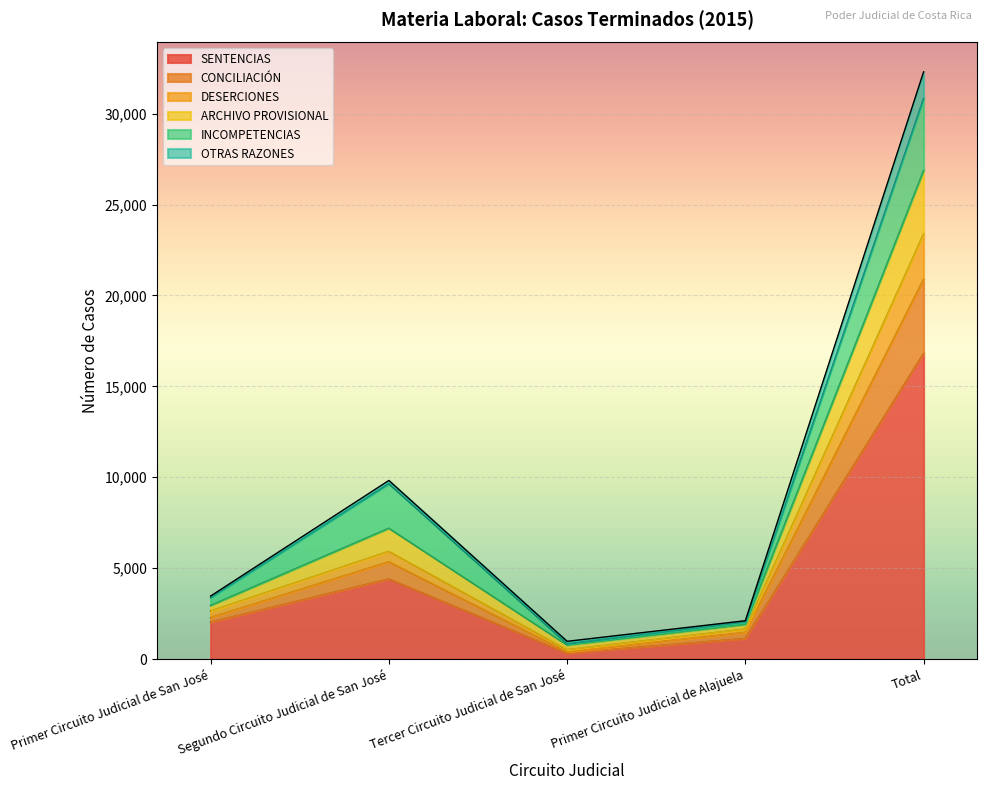

At which category is the sum across all series the highest?

Total